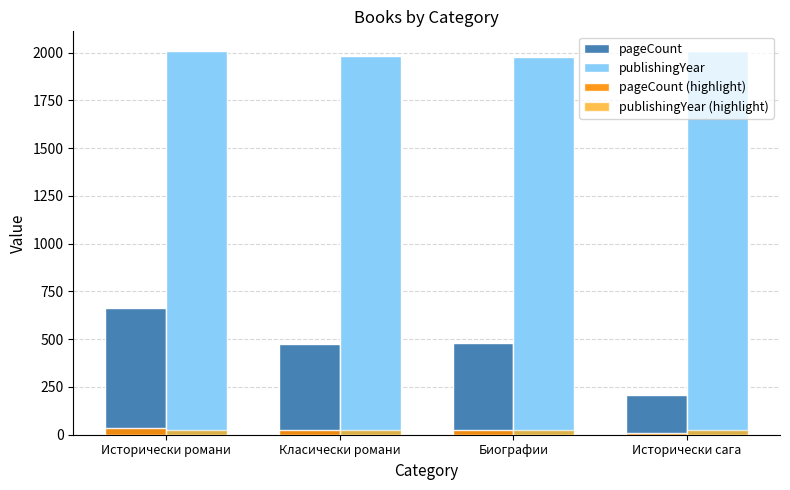

Between Биографии and Исторически сага, which series saw the biggest shift?

pageCount